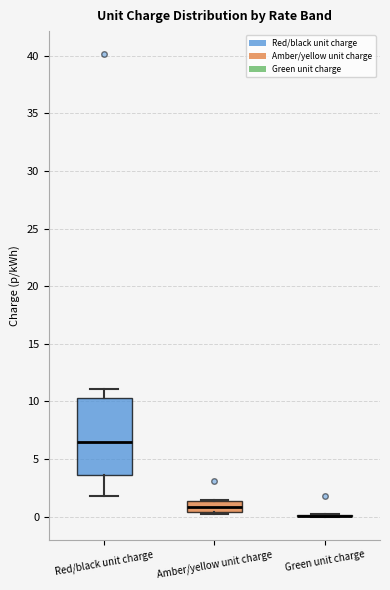

Reading left to right, read every box against the y-axis: the position of its median line, the range the box covers, and the ends of its whiskers. The values are not printed on the chart, so give them approximately, as read against the axis.

Red/black unit charge: median 6.5, box 3.5 to 10.5, whiskers 2.0 to 11.0
Amber/yellow unit charge: median 1.0, box 0.5 to 1.5, whiskers 0.0 to 1.5
Green unit charge: box collapsed to a line at 0.0, whiskers 0.0 to 0.0